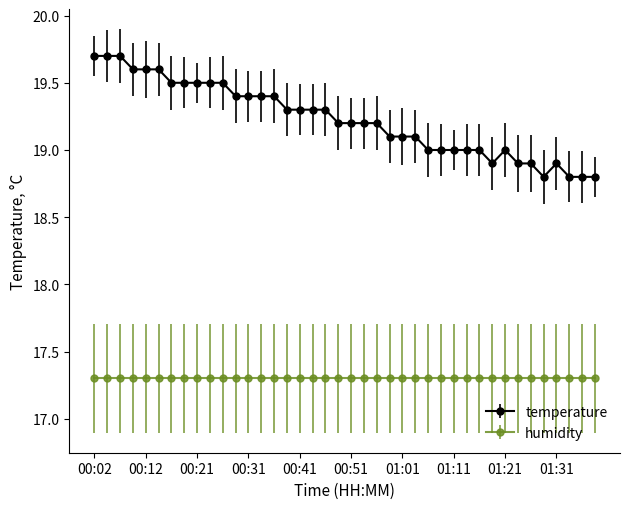

What is the sum of all humidity values?

692.0